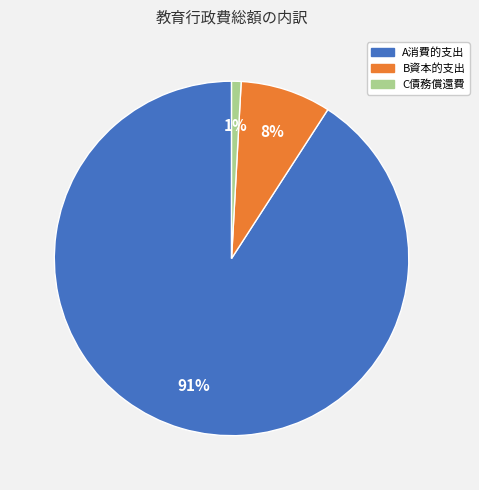

To the nearest percent, what is the average slice percentage?

33%